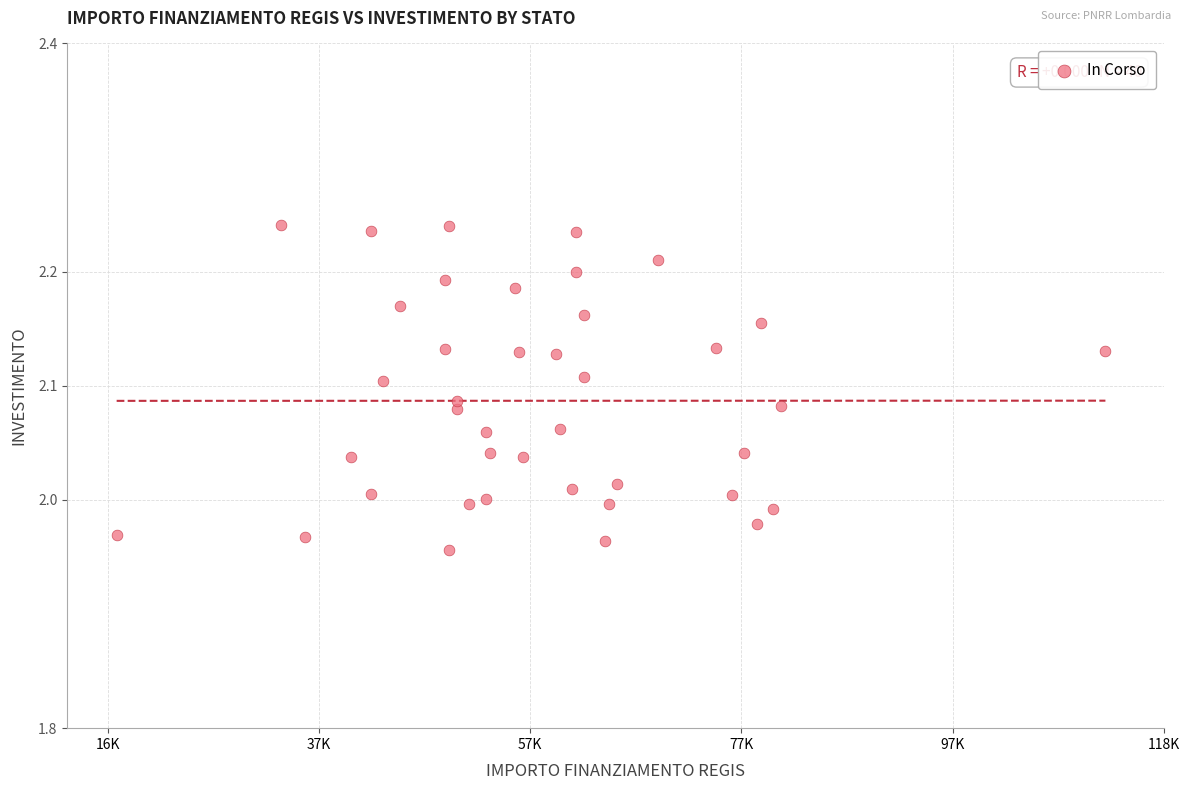

What is the range of X values (max minus min)?

94665.7